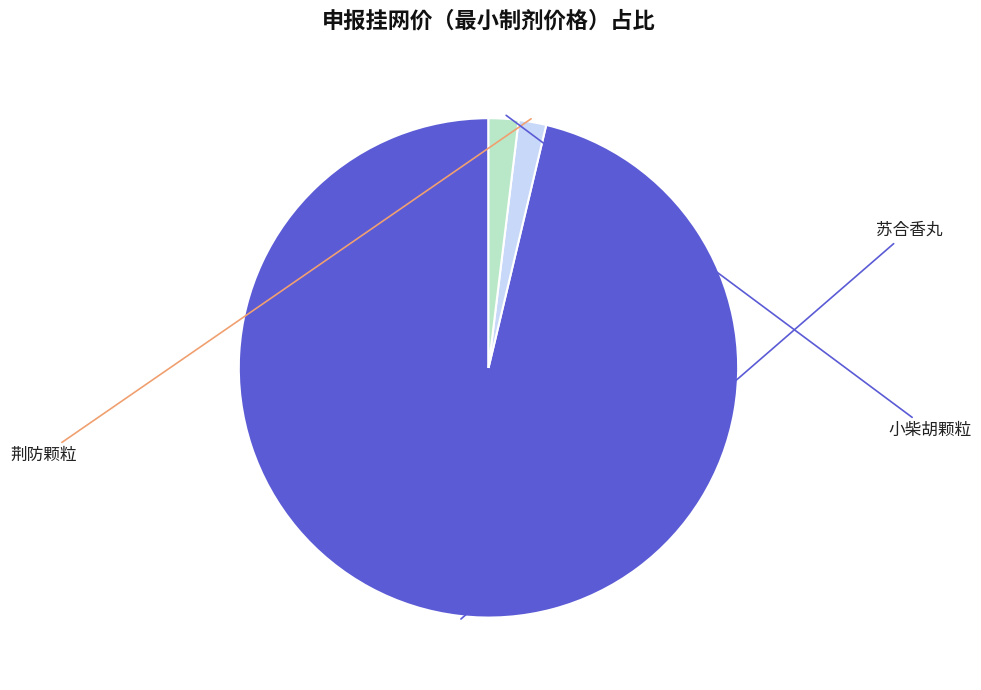

Which slice is the largest?

苏合香丸